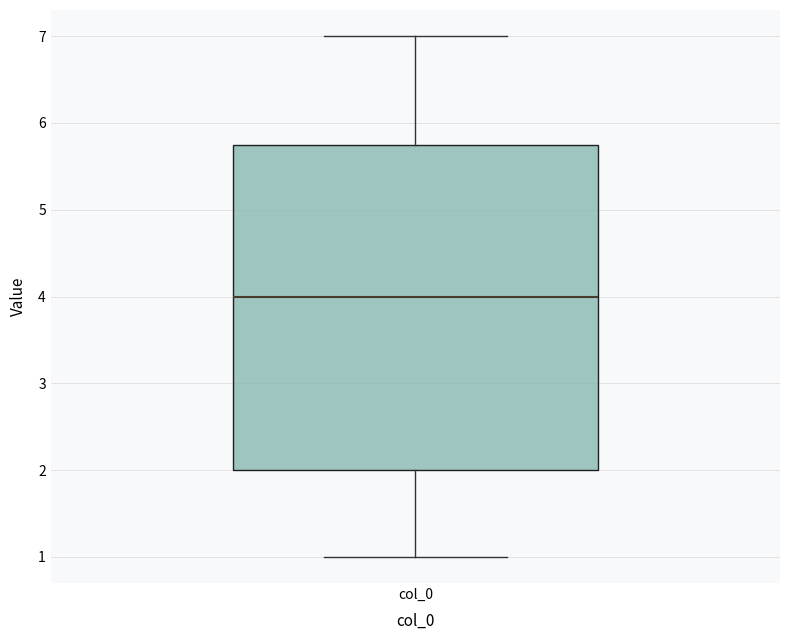

Transcribe this box plot: give where the median line is, the range the box spans, and where the two whiskers end, as read against the y-axis. The values are not printed on the chart, so give them approximately, as read against the axis.

median 4.0, box 2.0 to 5.8, whiskers 1.0 to 7.0